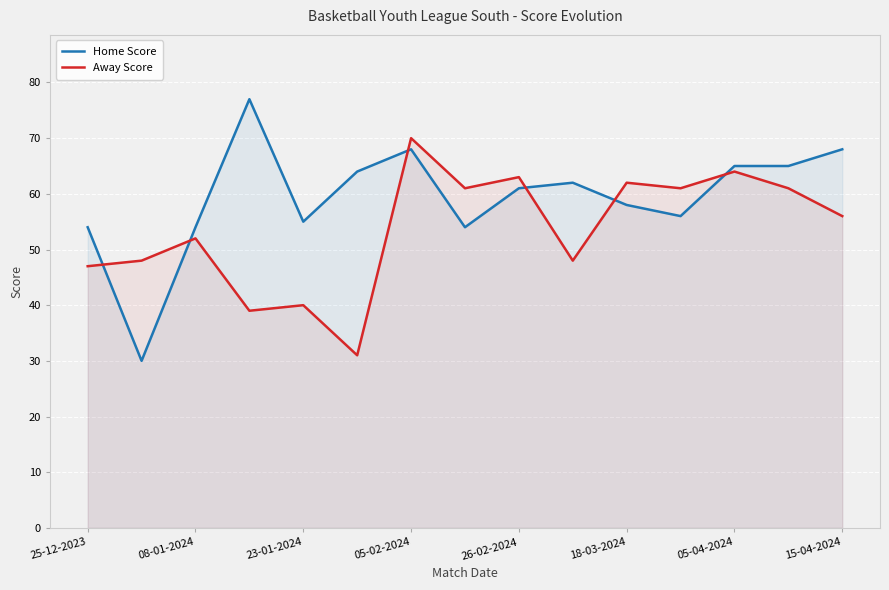

How many data points in Away Score are less than 56?

7